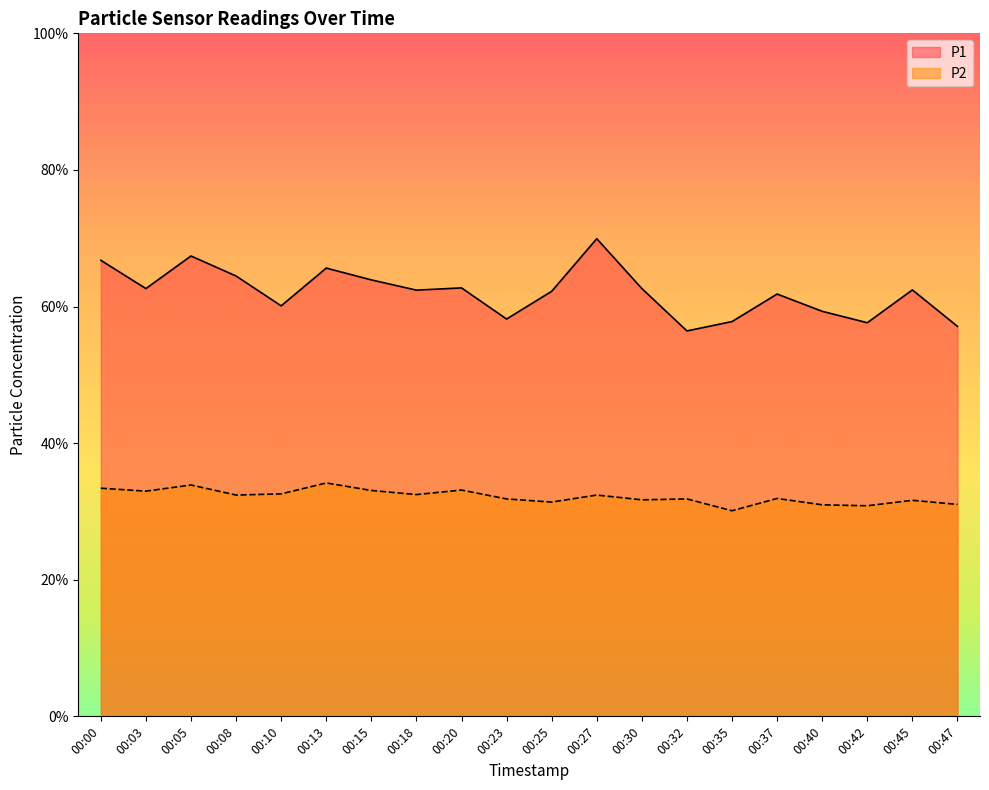

At which label is P2 closest to 32?

00:37